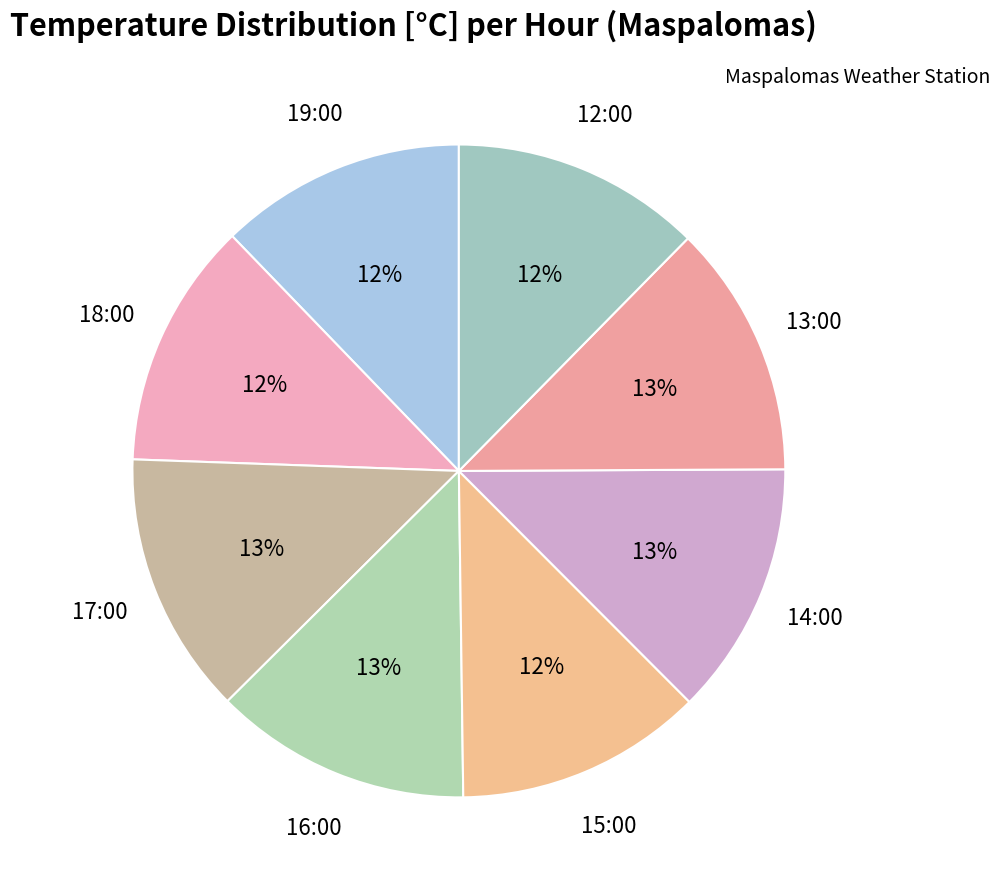

How many slices are in this pie chart?

8